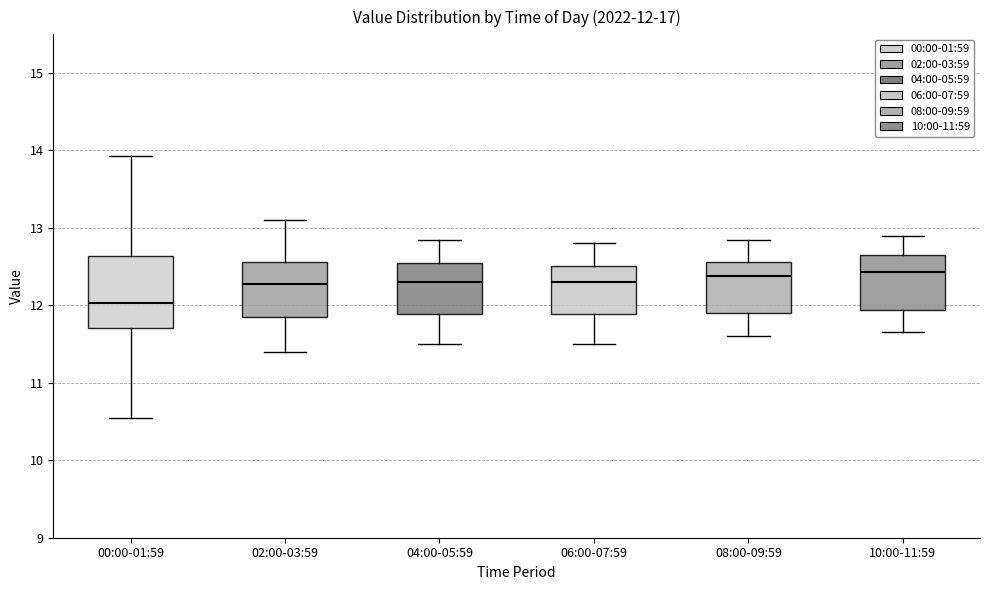

Comparing the boxes themselves (not the whiskers), which one is the tallest?

00:00-01:59